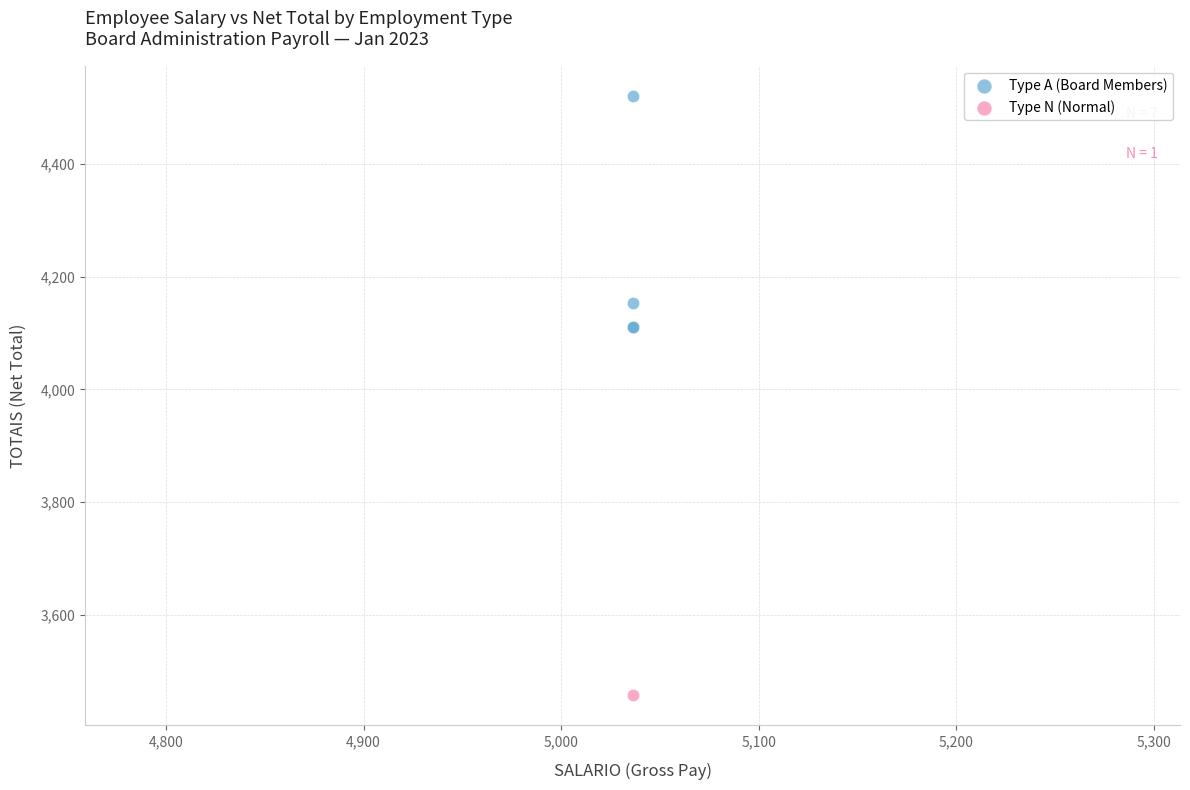

What are all the series names shown in the legend?

Type A (Board Members), Type N (Normal)